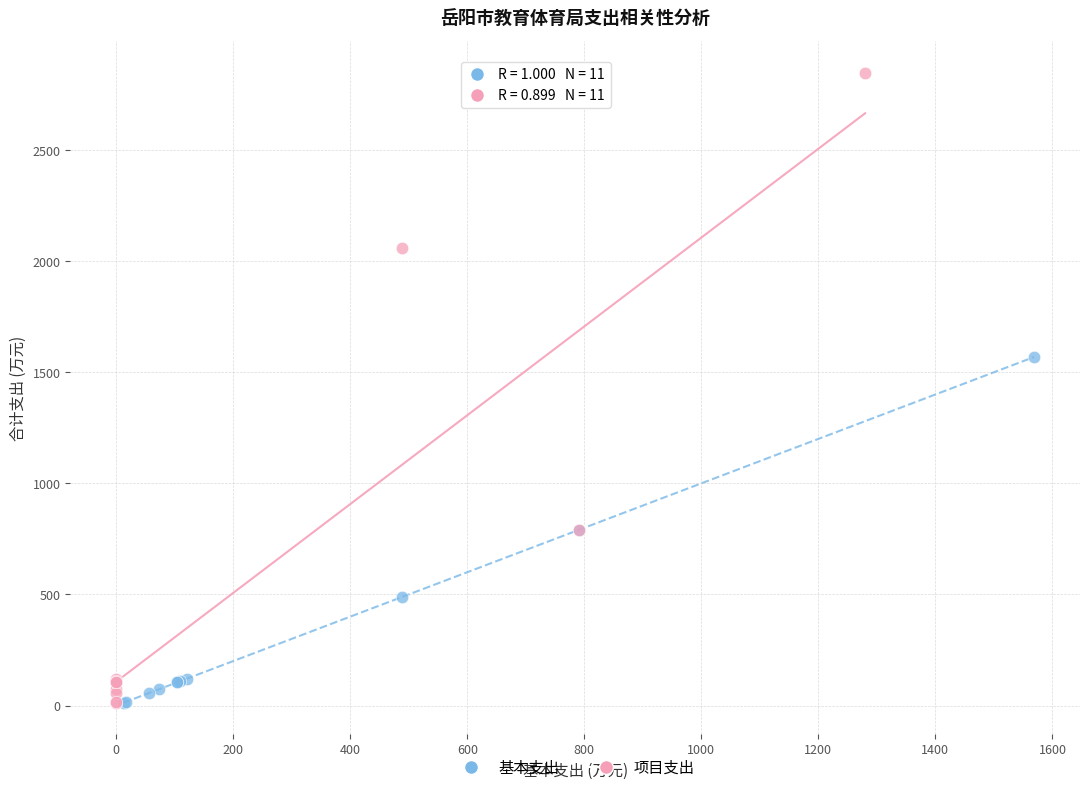

Which series has the largest Y range (max minus min)?

项目支出